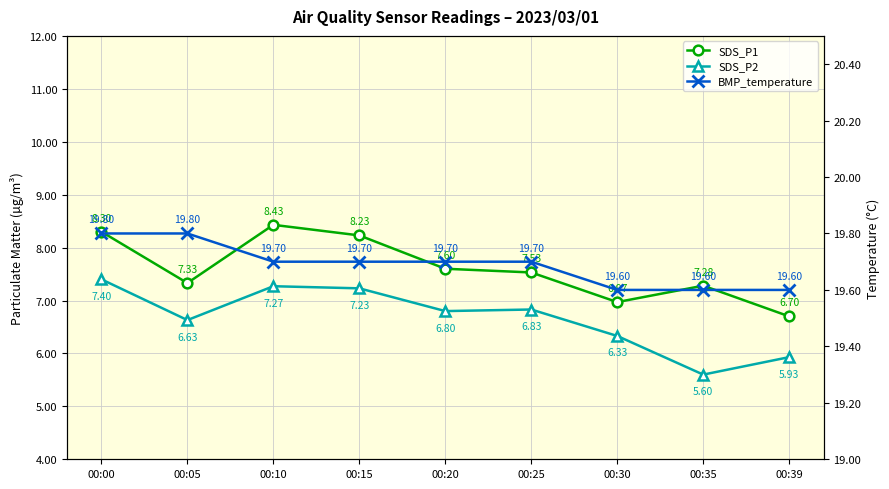

What is the difference between the highest and lowest values at 00:30?

13.3